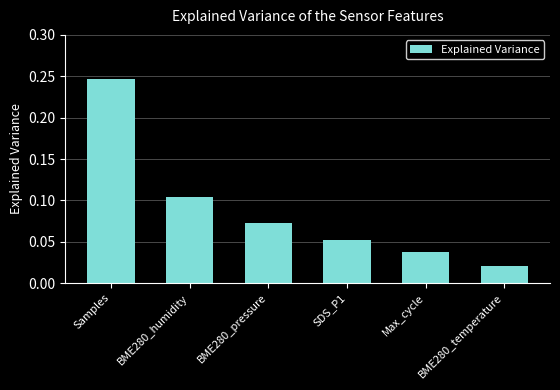

At which category does the chart reach its peak across all series?

Samples